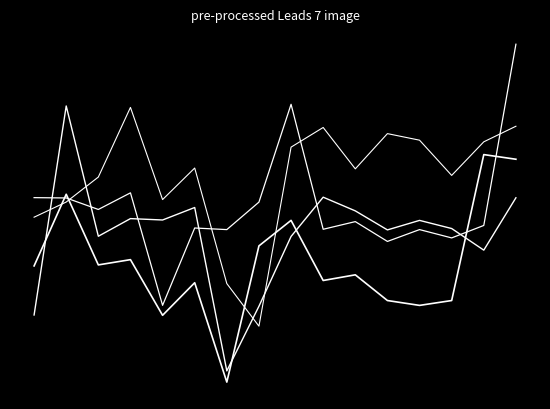

Does the chart have visible grid lines?

No